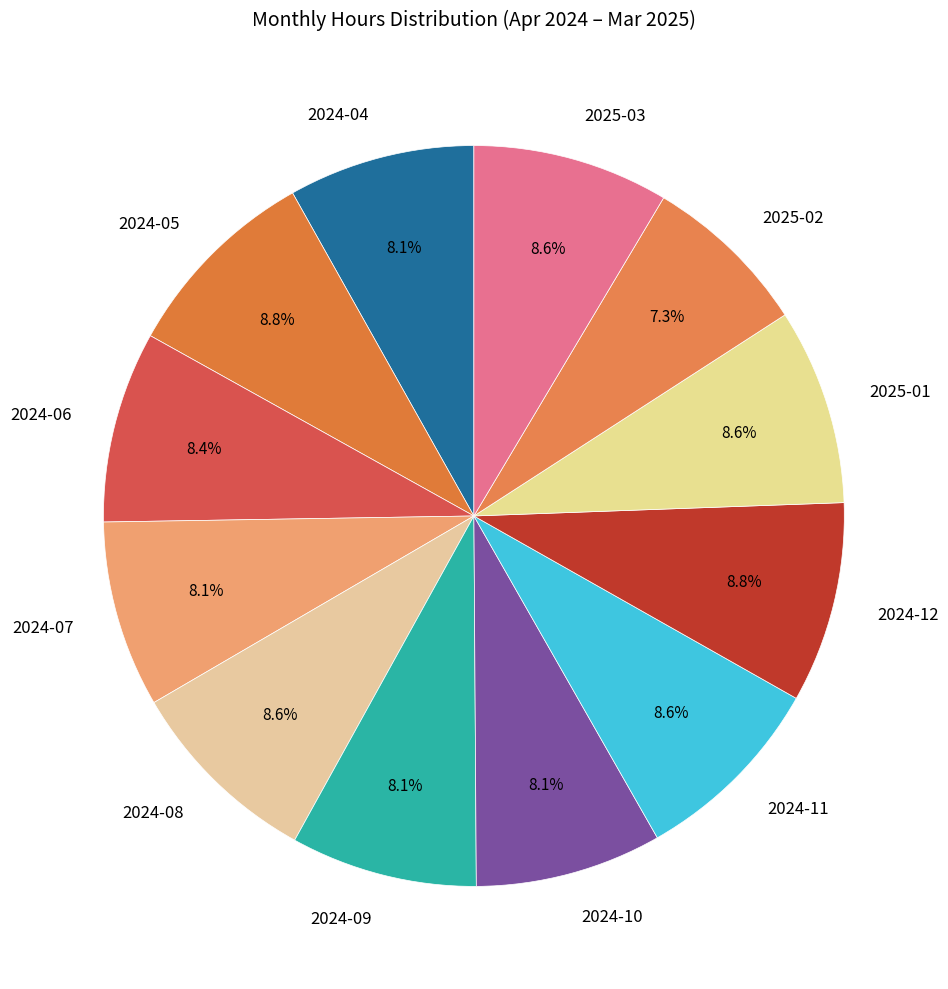

The 2024-11 slice represents 1% of the pie. True or false?

False